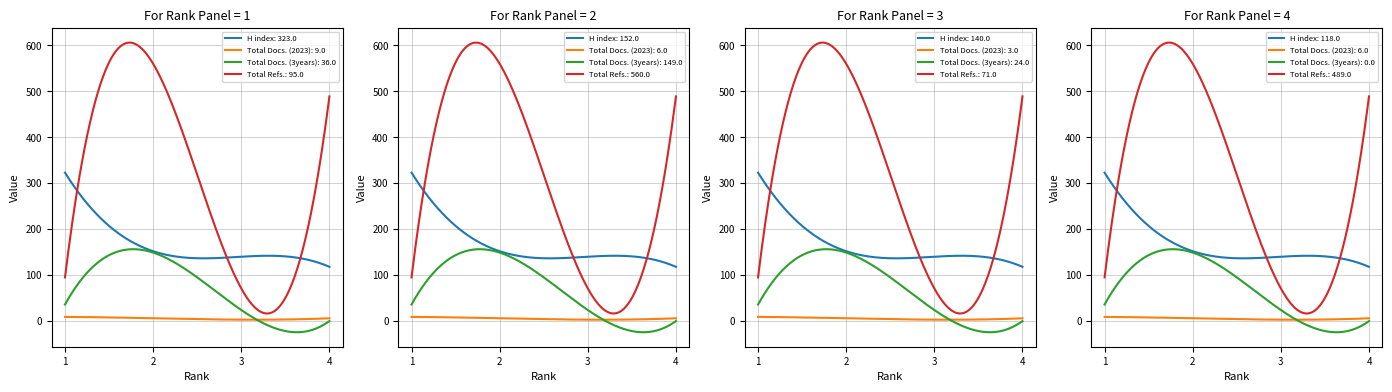

List the series in order of their overall mean, lowest first.

Total Docs. (2023), Total Docs. (3years), H index, Total Refs.